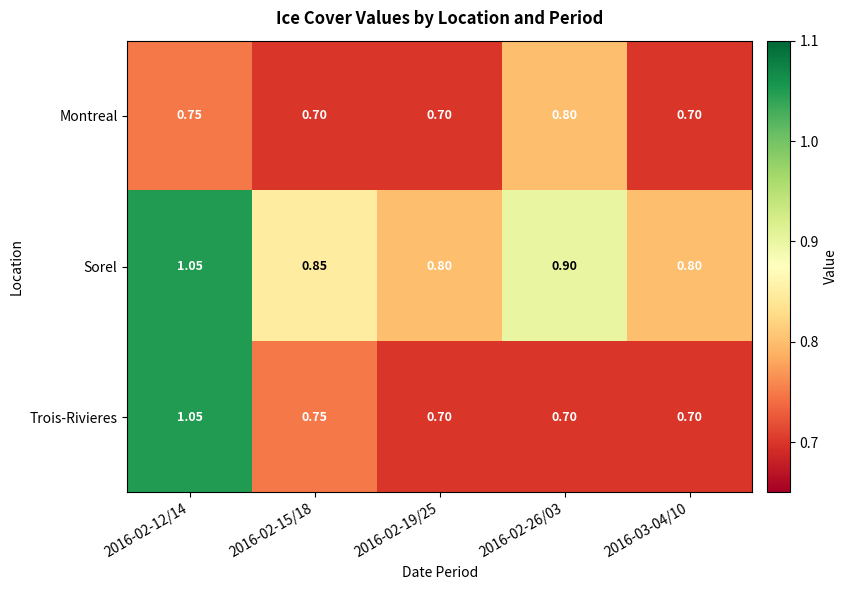

Which series has the widest spread of values?

Trois-Rivieres